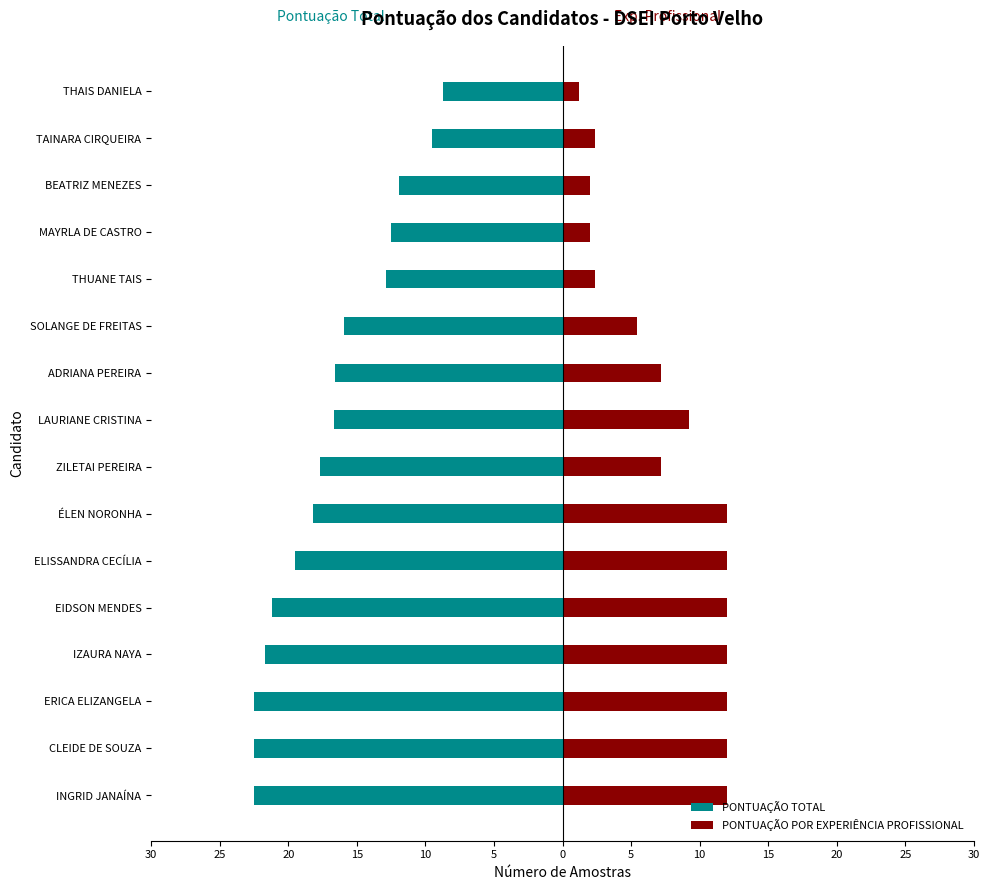

The value of PONTUAÇÃO TOTAL at ÉLEN NORONHA is -18.2. True or false?

True